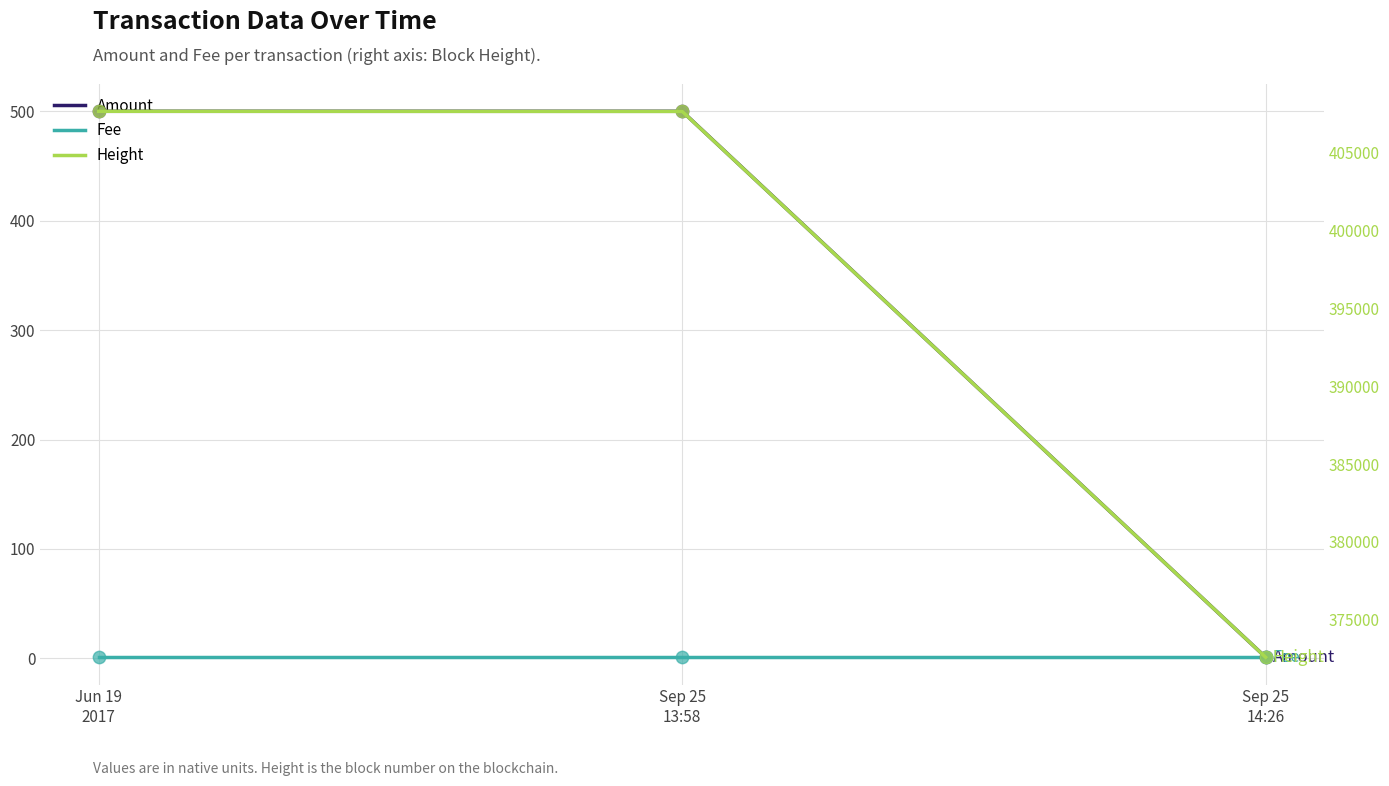

Which series reaches the maximum Y coordinate?

Height